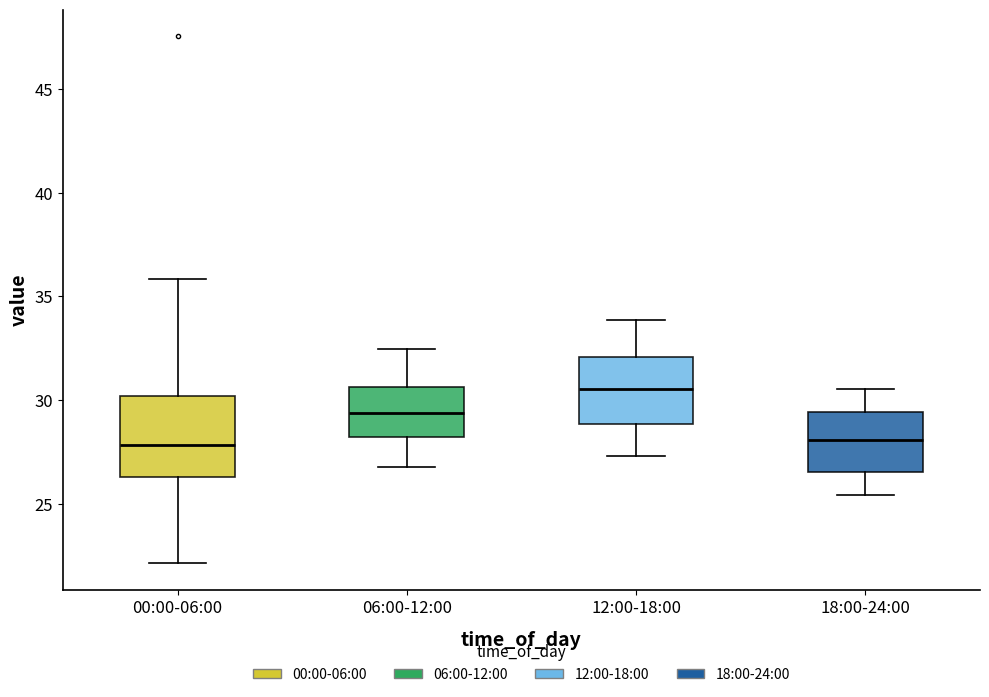

Where does the lower whisker of the box for 12:00-18:00 end on the y-axis? The values are not printed on the chart, so give them approximately, as read against the axis.

27.5